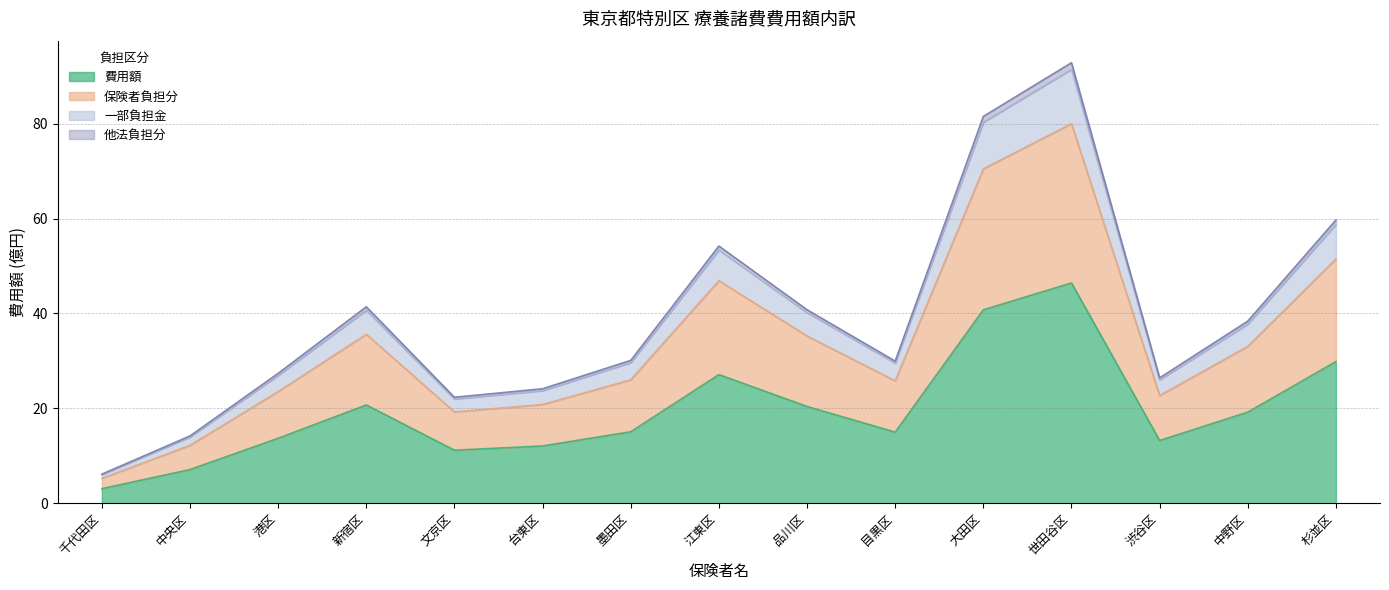

True or false: 他法負担分 has a value of 14.2 at 中央区.

True